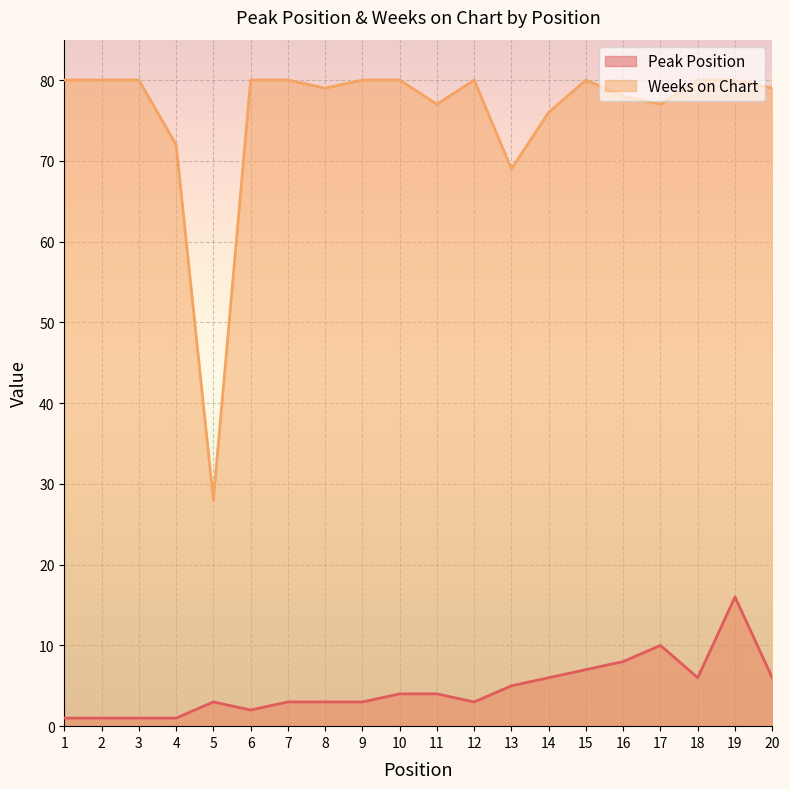

What is the value of the Peak Position point at the 7th from the left?

3